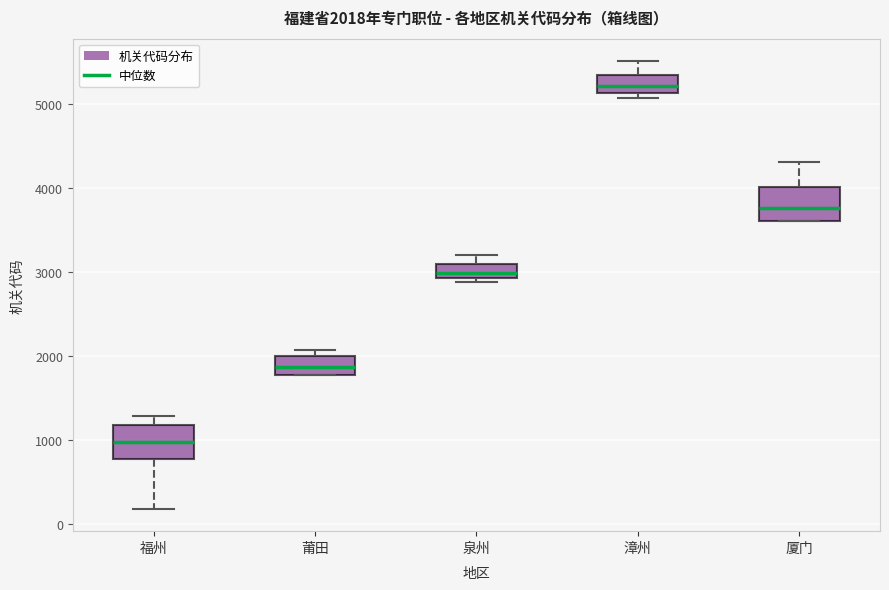

Which box's median line is the lowest?

福州